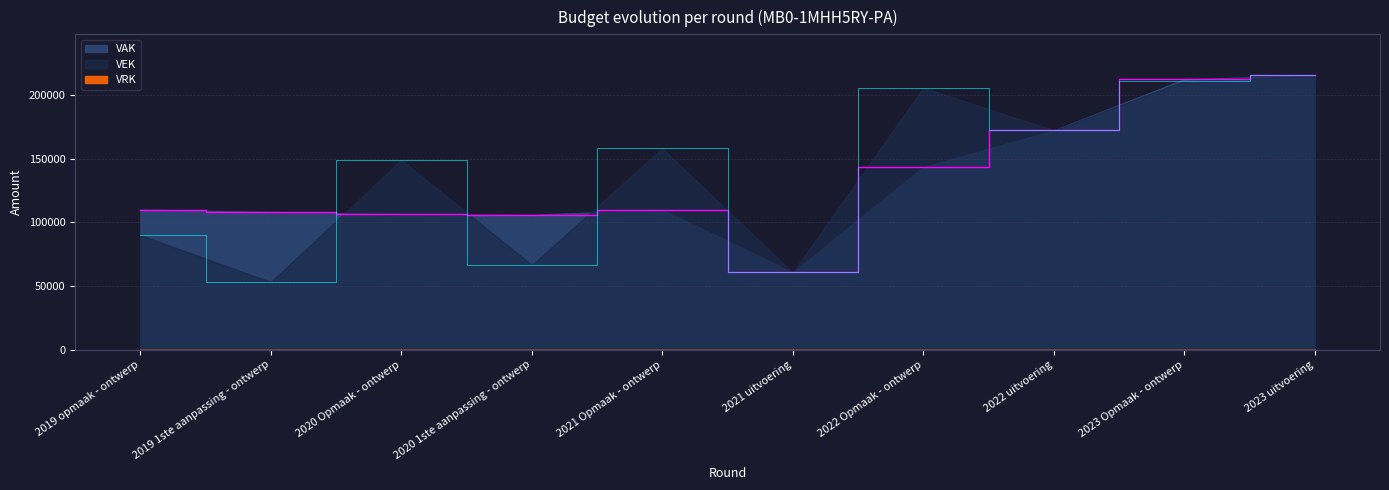

How many interior local peaks does the VAK series have?

1